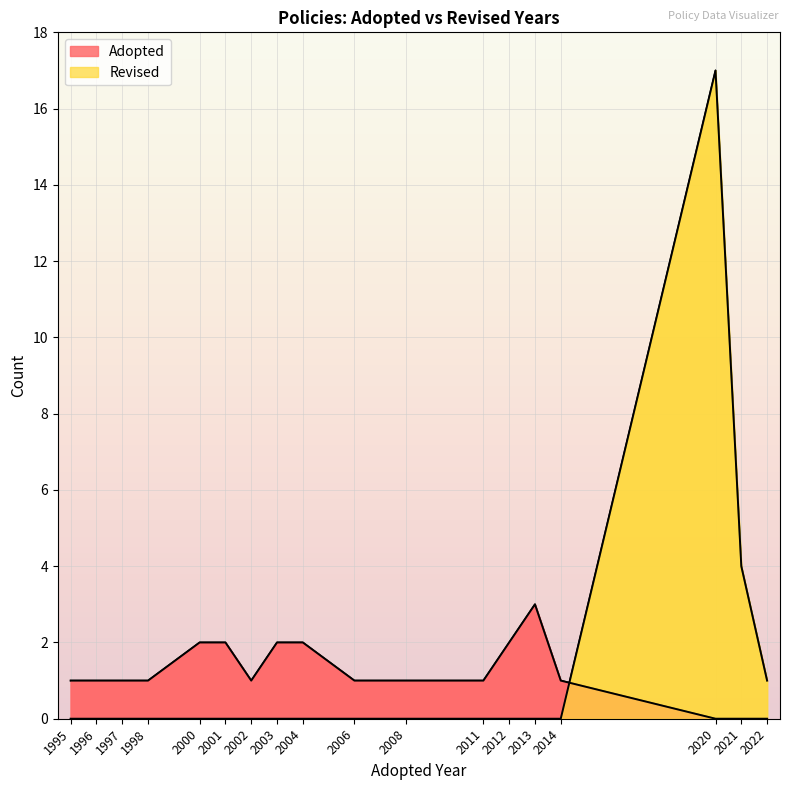

True or false: Revised and Adopted intersect in this chart.

False